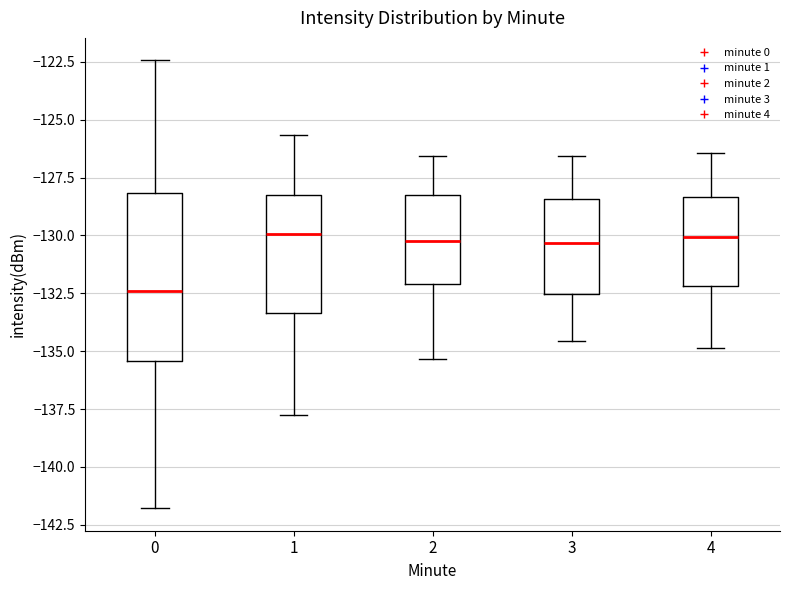

Which box's median line is the lowest?

0